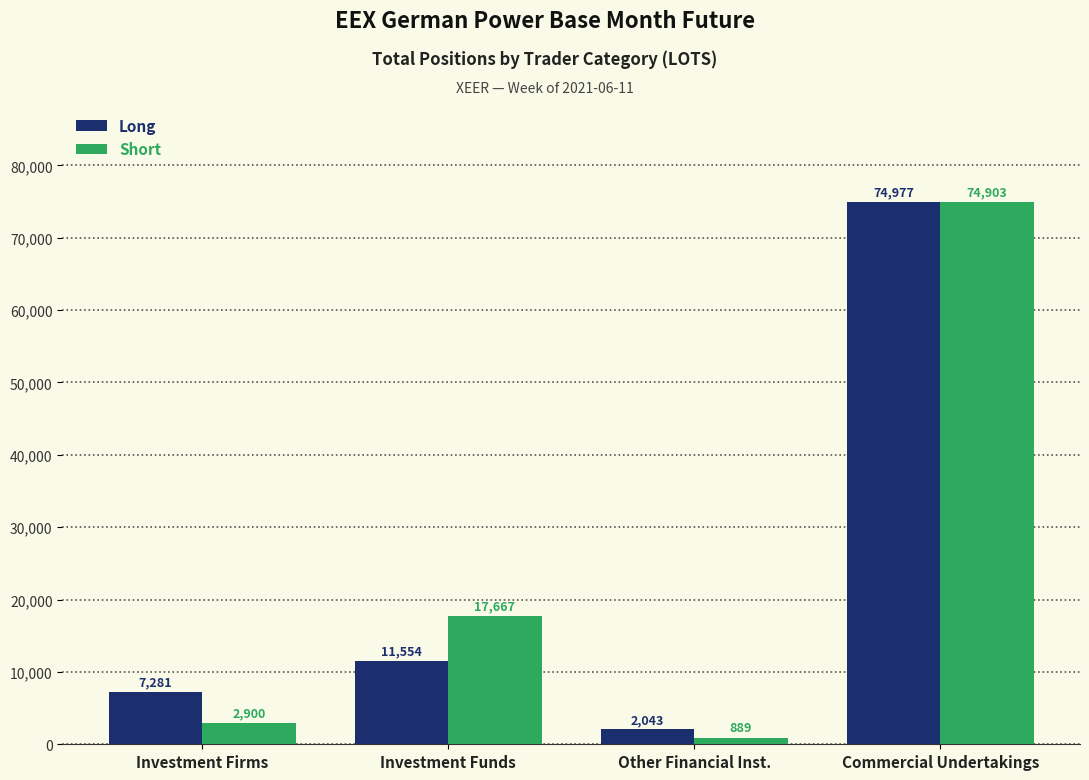

What is the difference between the highest and lowest values at Investment Firms?

4381.0